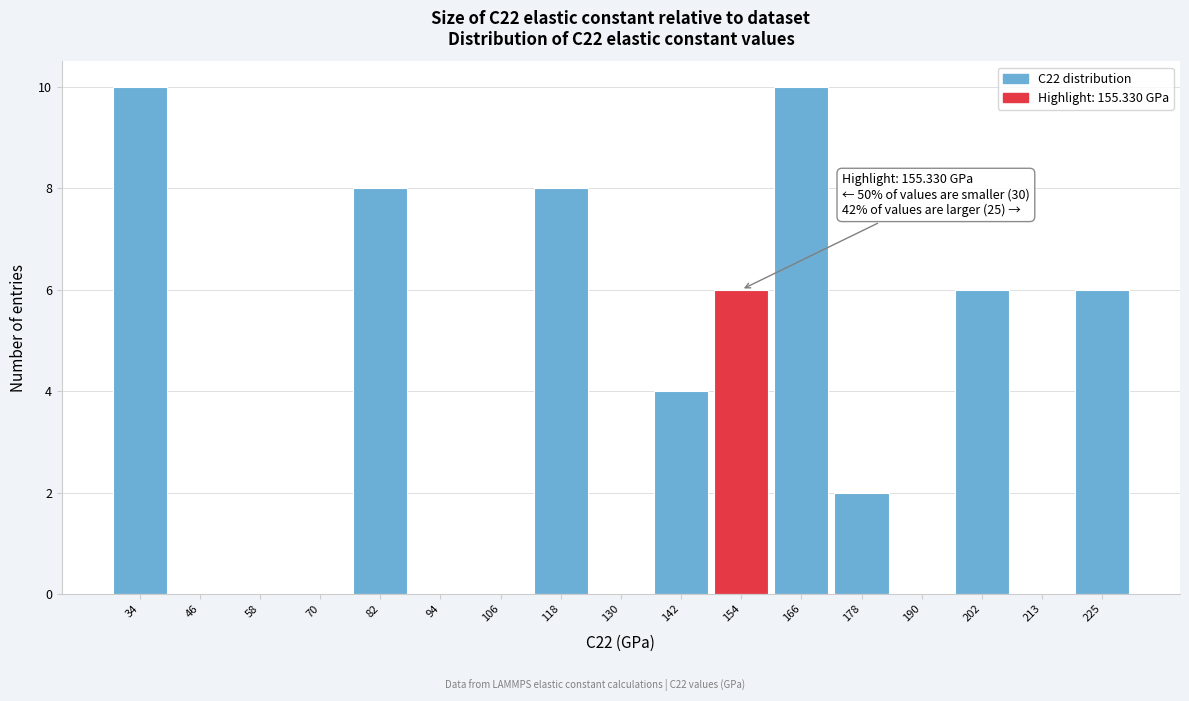

Reading right to left, transcribe all the data shown in this chart.

225=6	213=0	202=6	190=0	178=2	166=10	154=6	142=4	130=0	118=8	106=0	94=0	82=8	70=0	58=0	46=0	34=10